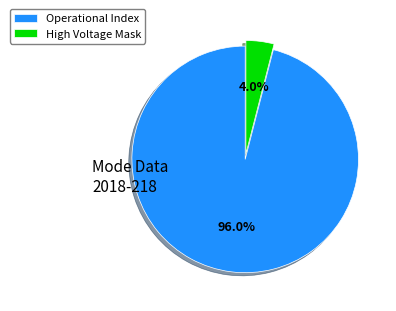

To the nearest percent, what is the average slice percentage?

50%